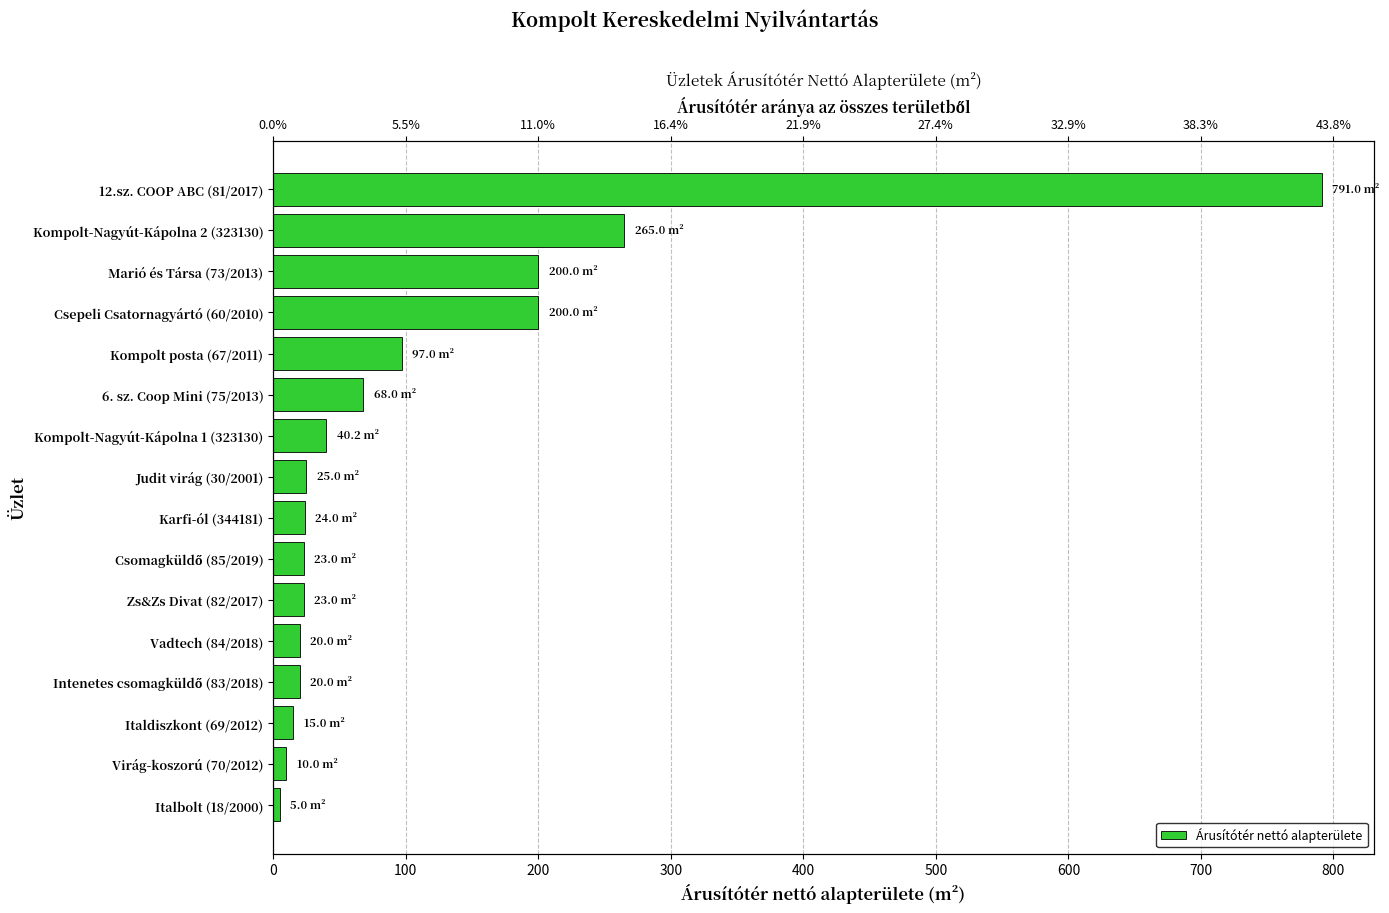

What is the average value?

114.1